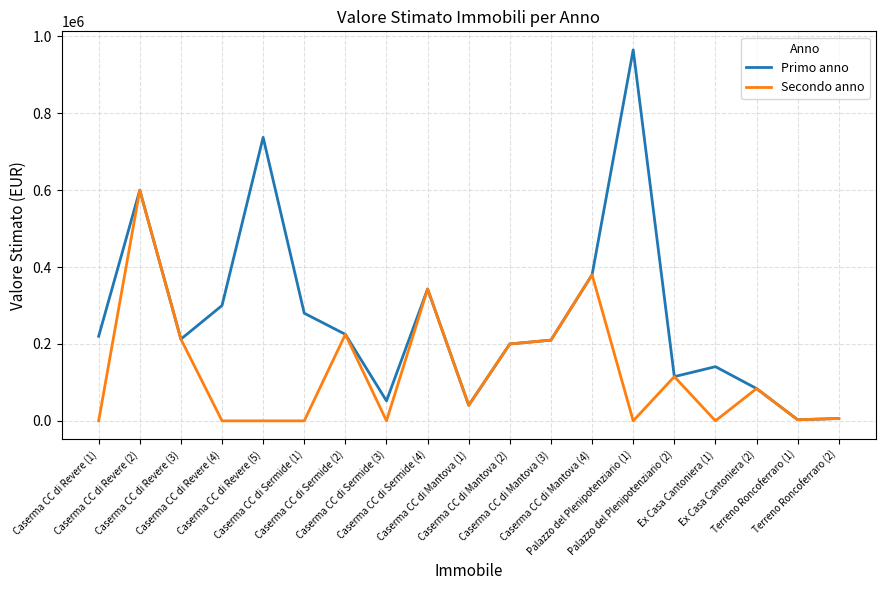

List the series in order of their peak value, lowest first.

Secondo anno, Primo anno